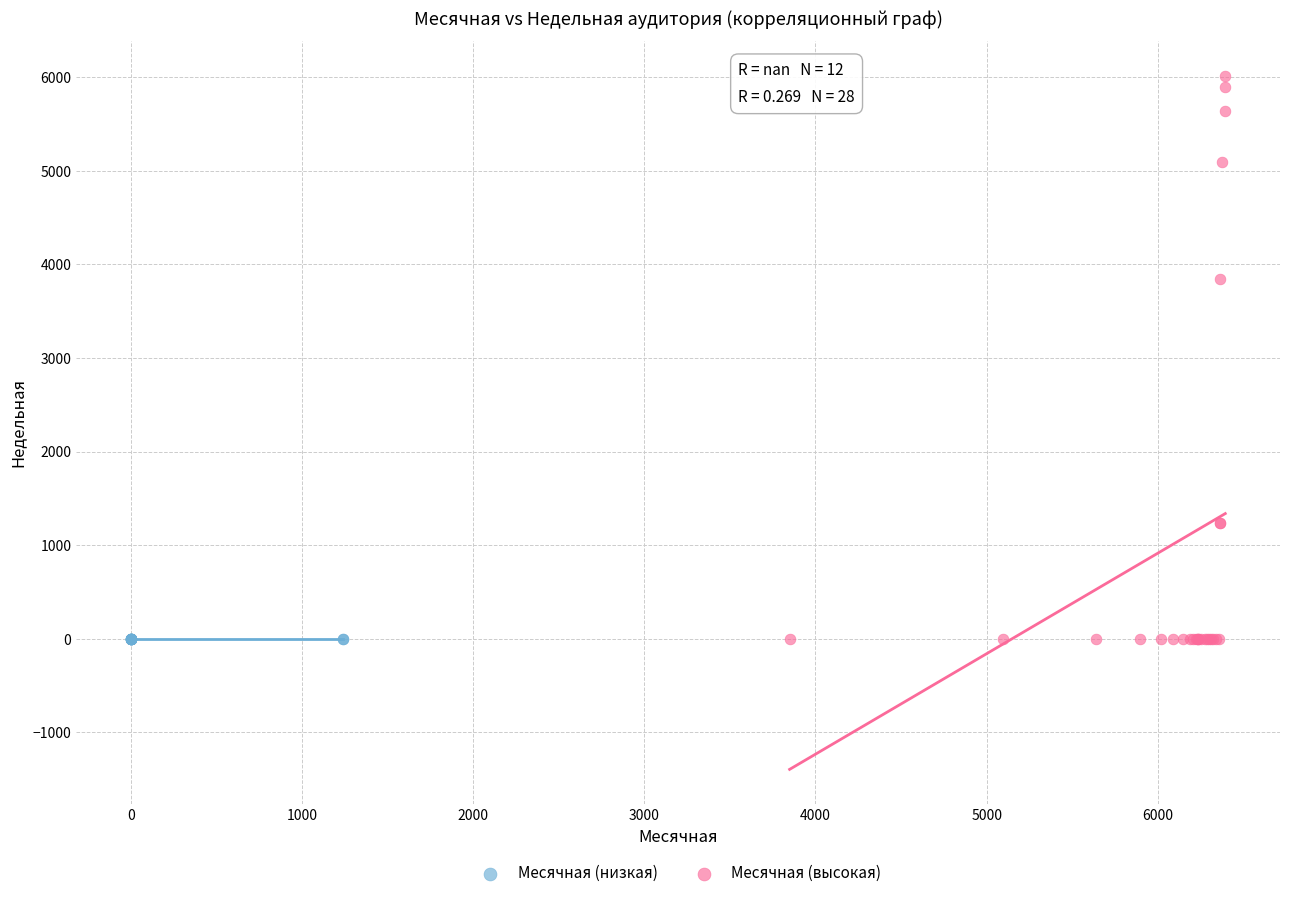

Which series reaches the maximum Y coordinate?

Месячная (высокая)